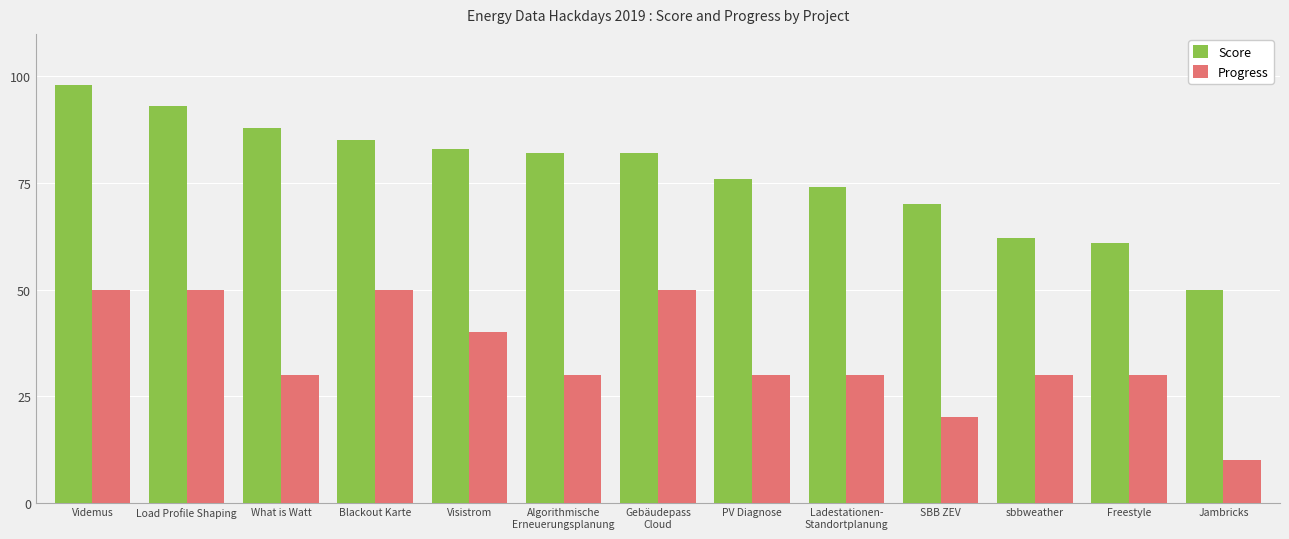

What is the average value of the Score series?

77